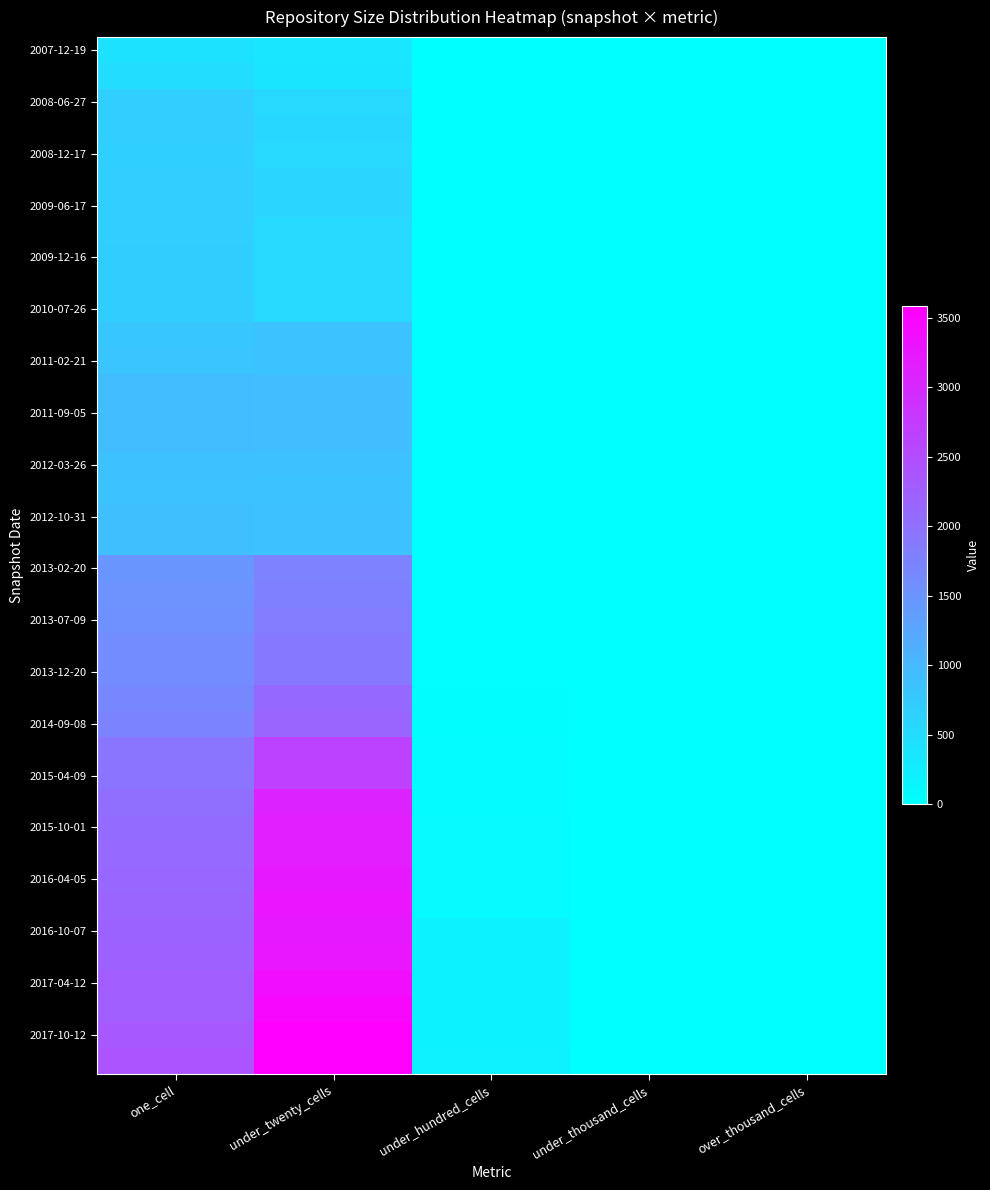

At how many categories does at least one series exceed 1000?

2